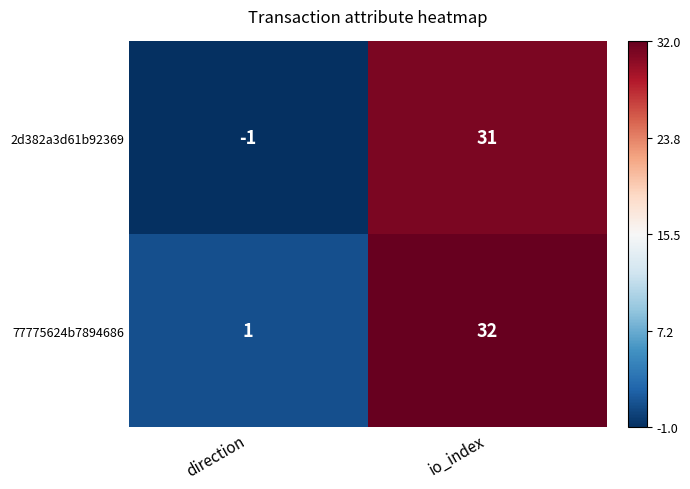

At how many categories does at least one series exceed 15?

1